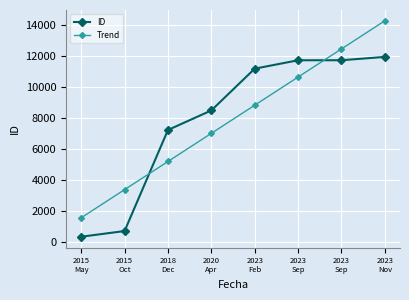

Which series has the widest spread of values?

Trend